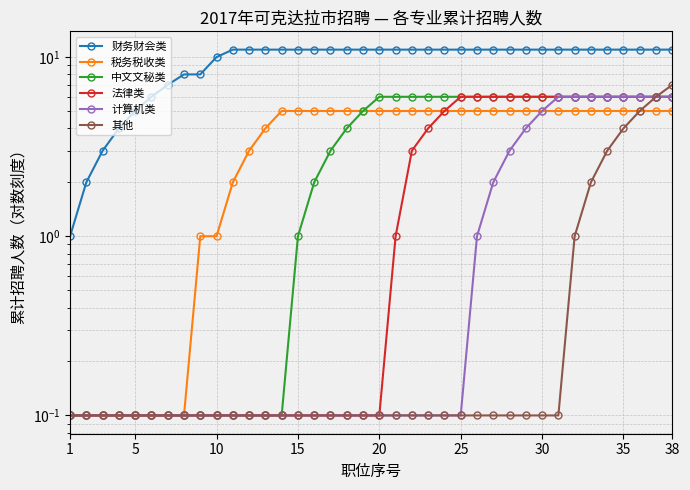

Which label corresponds to the smallest value in the chart?

1